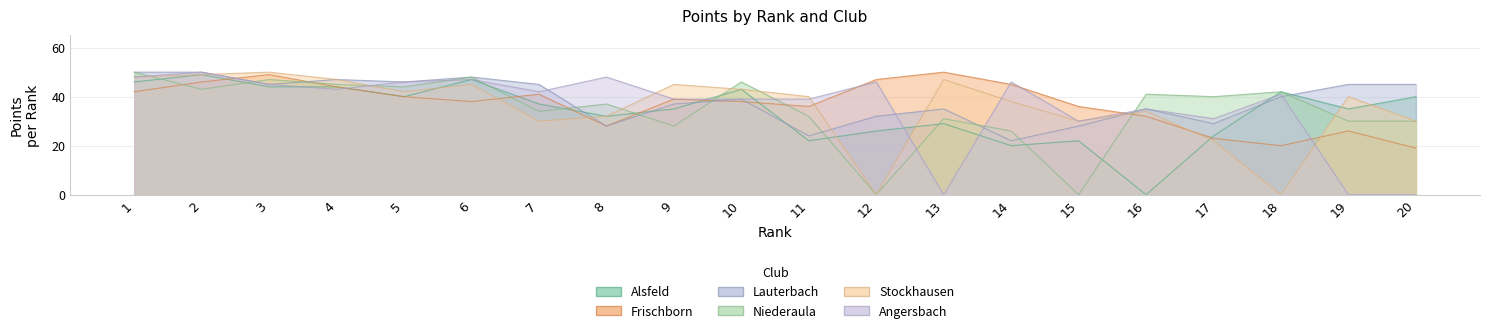

How many categories are shown in the chart?

20